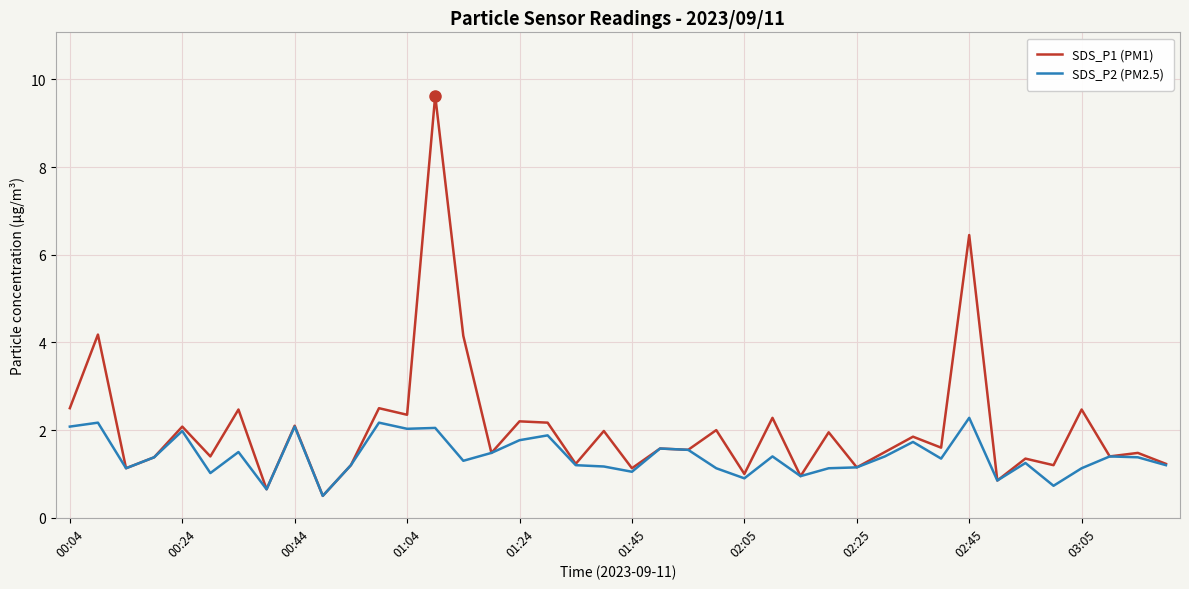

Rank the series by their average value, from highest to lowest.

SDS_P1 (PM1), SDS_P2 (PM2.5)